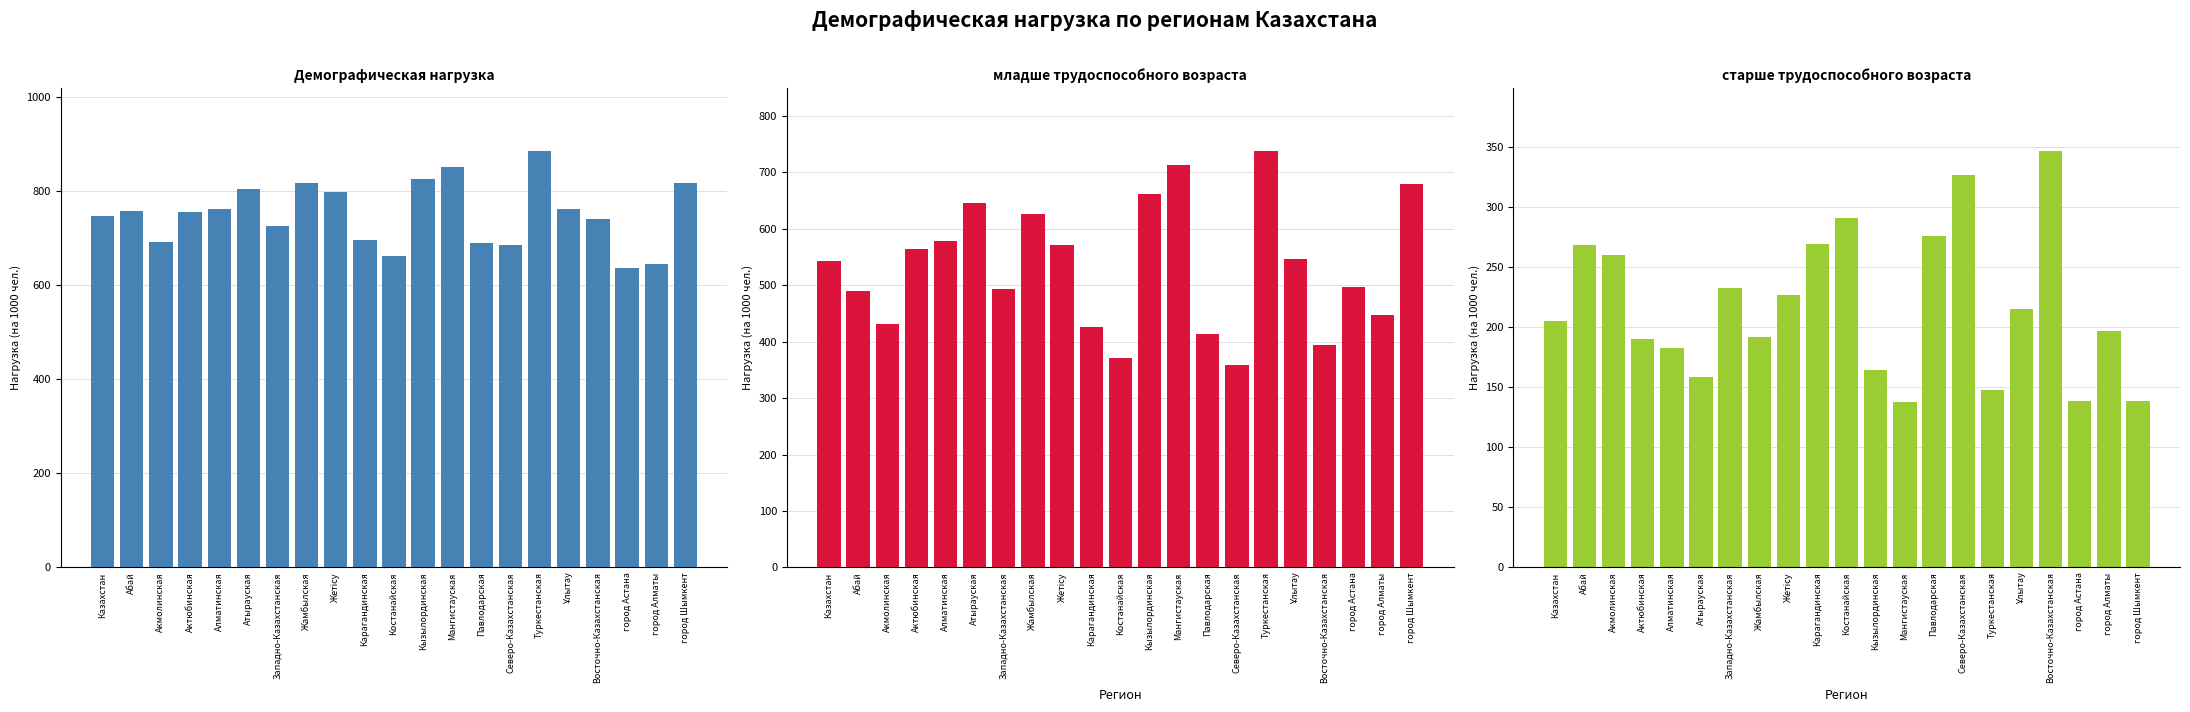

True or false: младше трудоспособного возраста has a value of 371.4 at Костанайская.

True